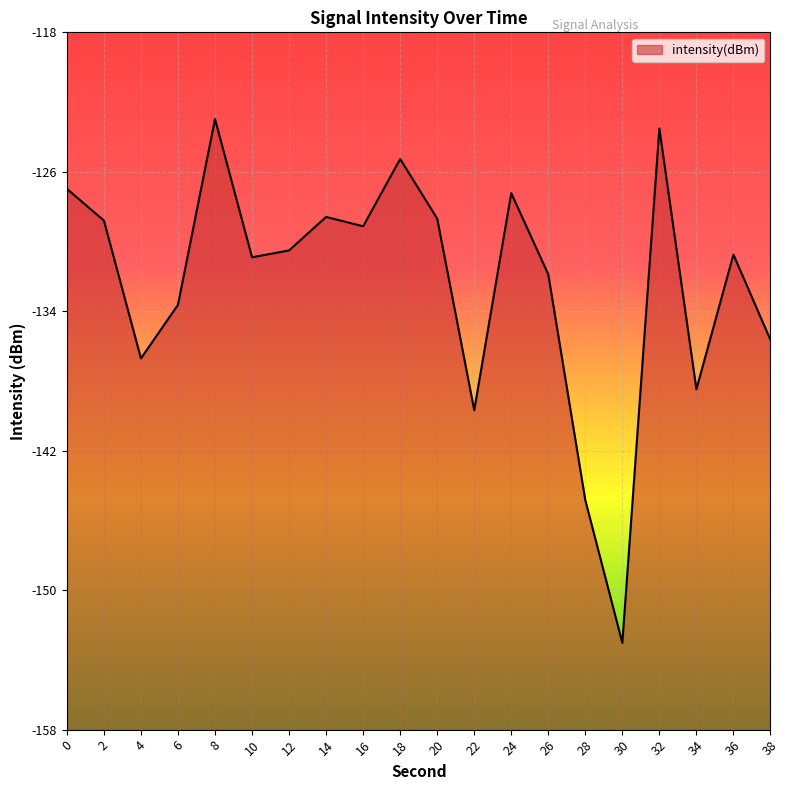

What value does the data have at 34?

-138.2